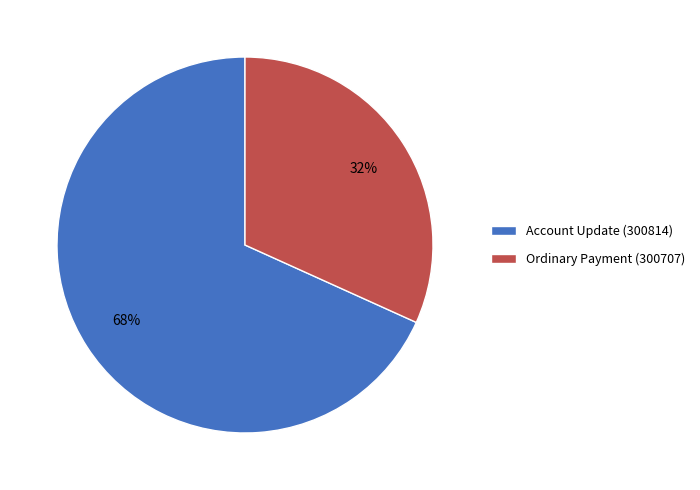

What is the smallest slice in the pie chart?

Ordinary Payment (300707)